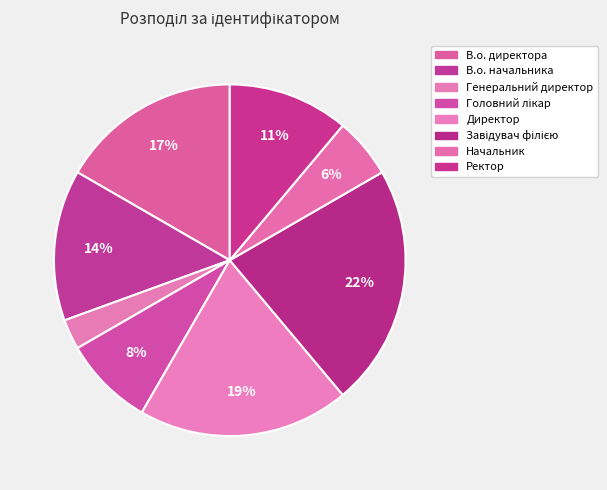

Count the number of slices in the pie.

8